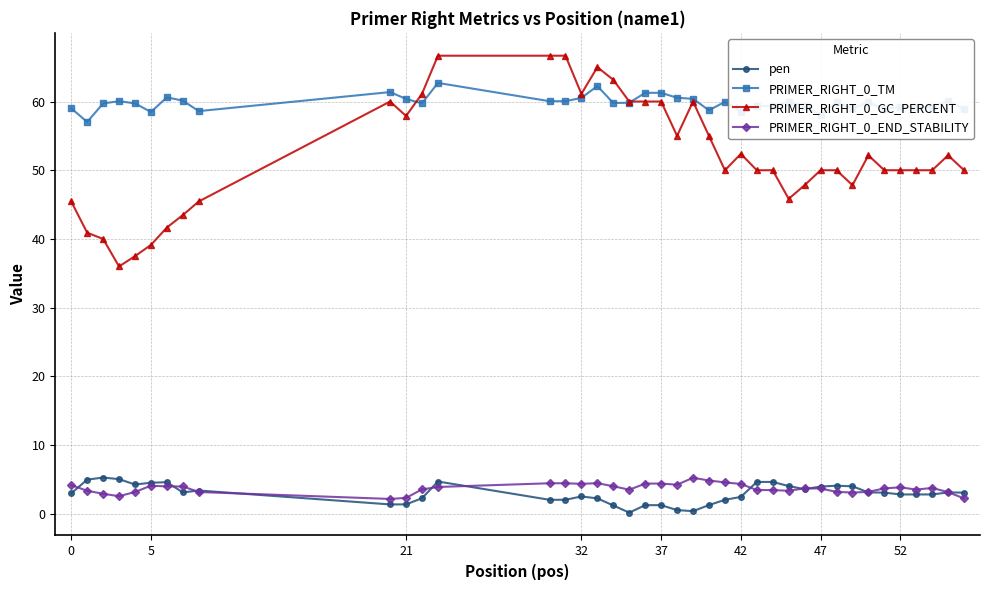

What is the greatest value displayed?

66.7